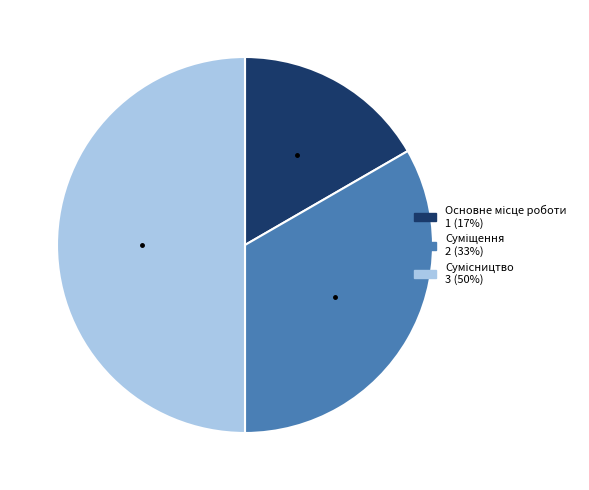

How many segments does this pie chart have?

3